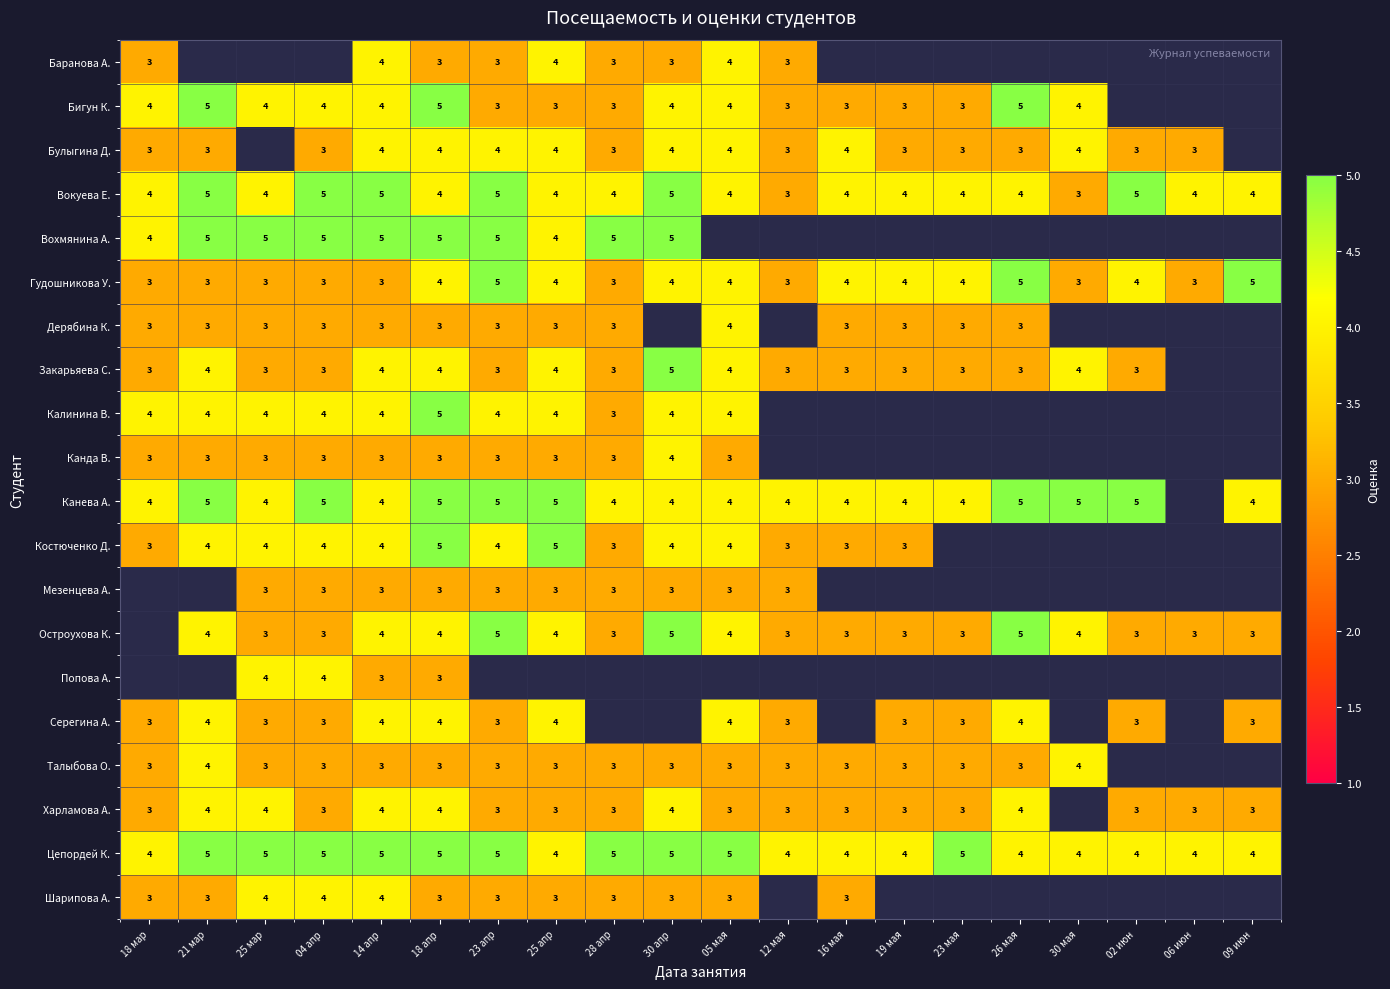

What is the sum of the Костюченко Д. values at 25 мар and 30 апр?

8